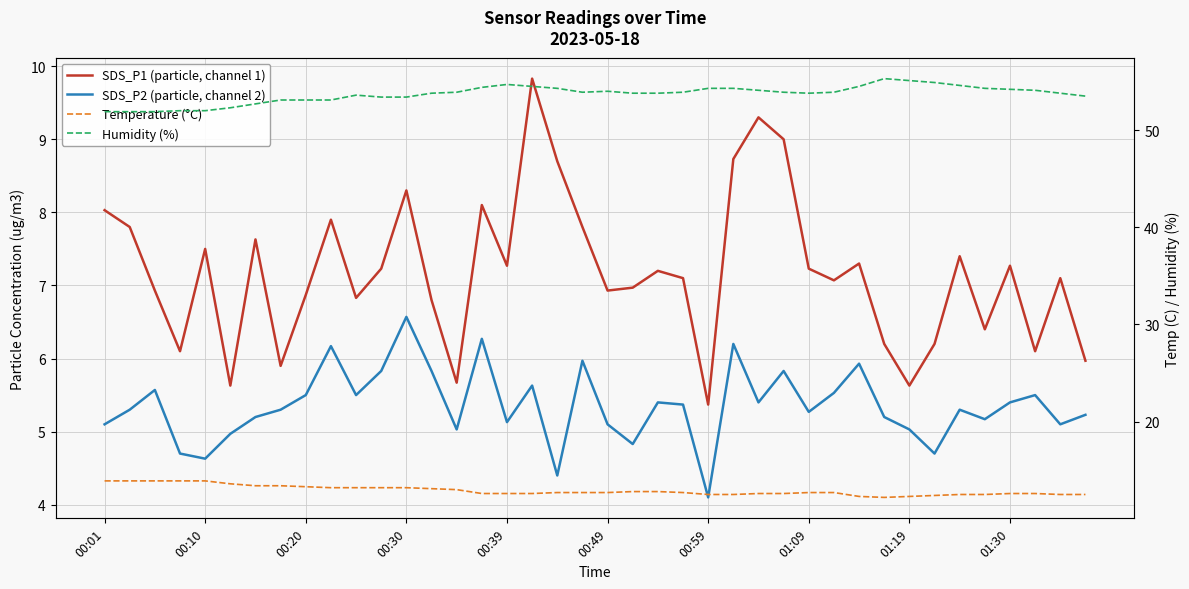

How many data points does each series have?

40